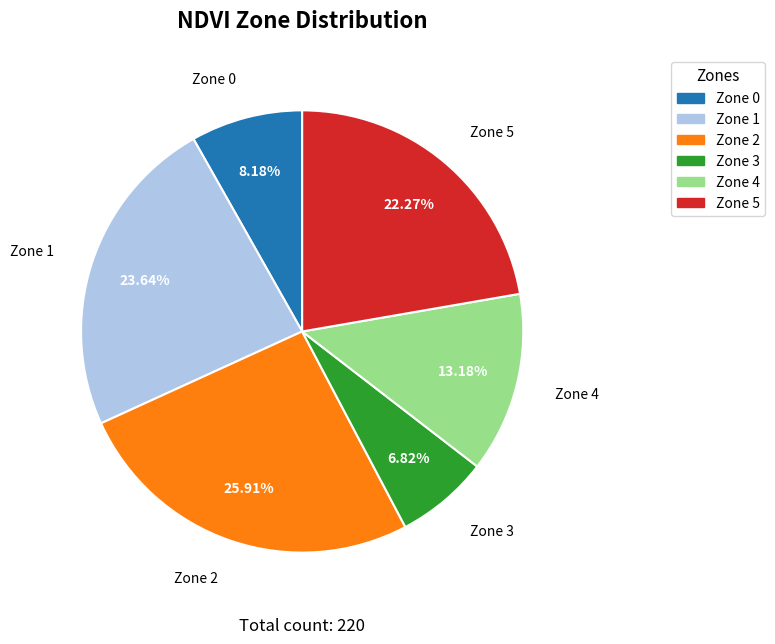

Does any single category account for the majority?

No